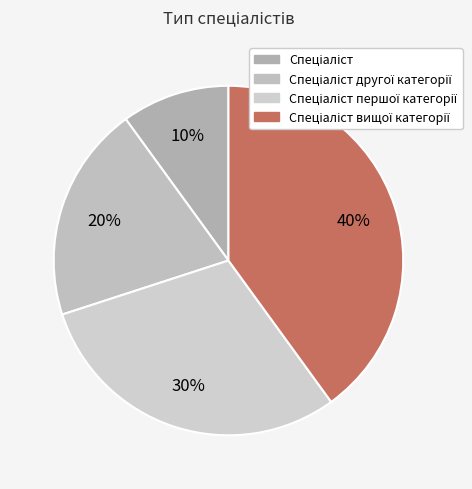

How many slices are in this pie chart?

4